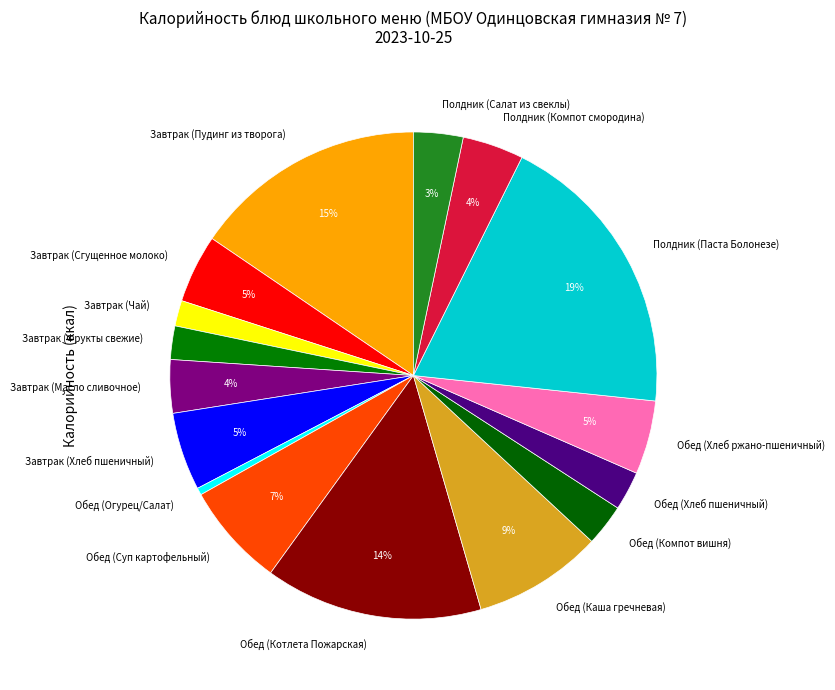

True or false: Завтрак (Сгущенное молоко) accounts for 15% of the total.

False